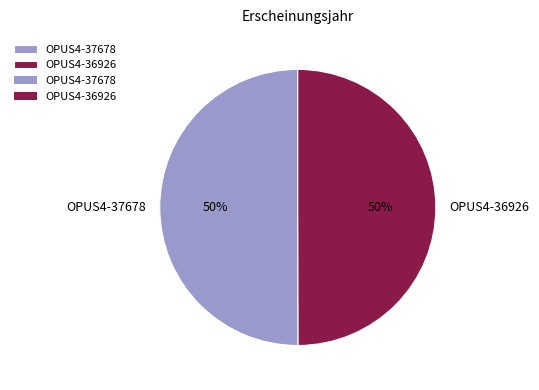

Do OPUS4-37678 and OPUS4-36926 together represent more than half of the pie?

Yes